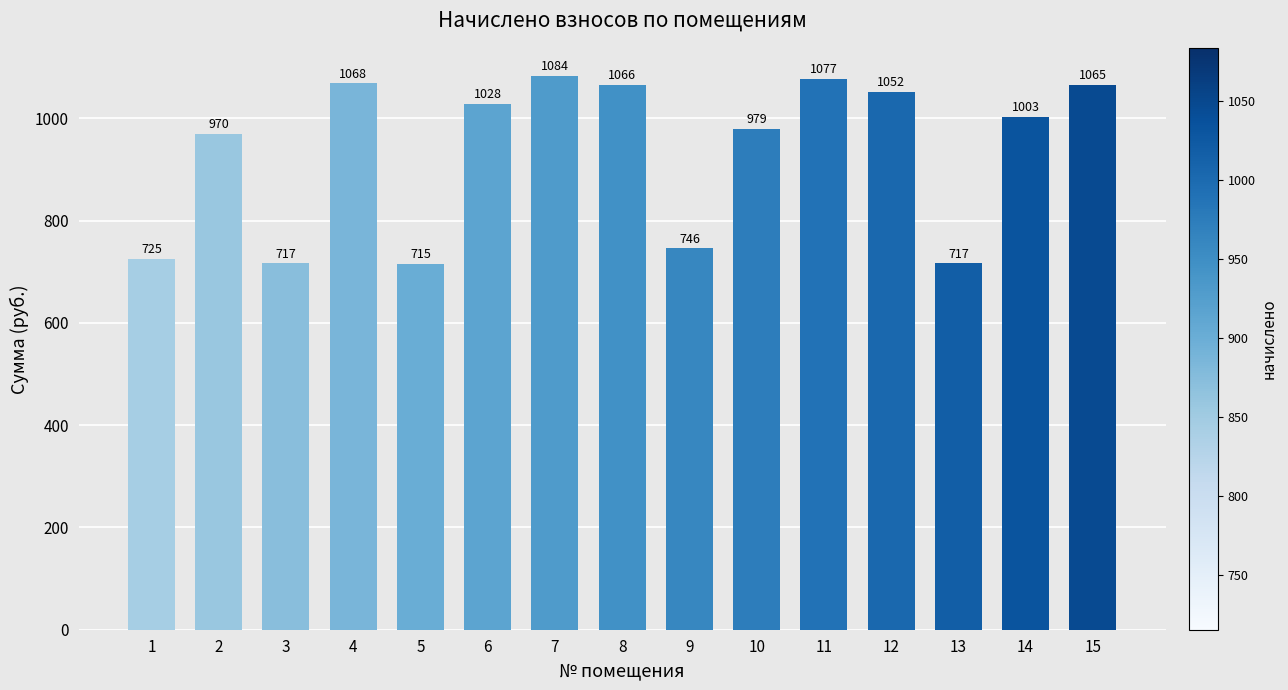

What is the sum of the values at 15 and 9?

1811.3